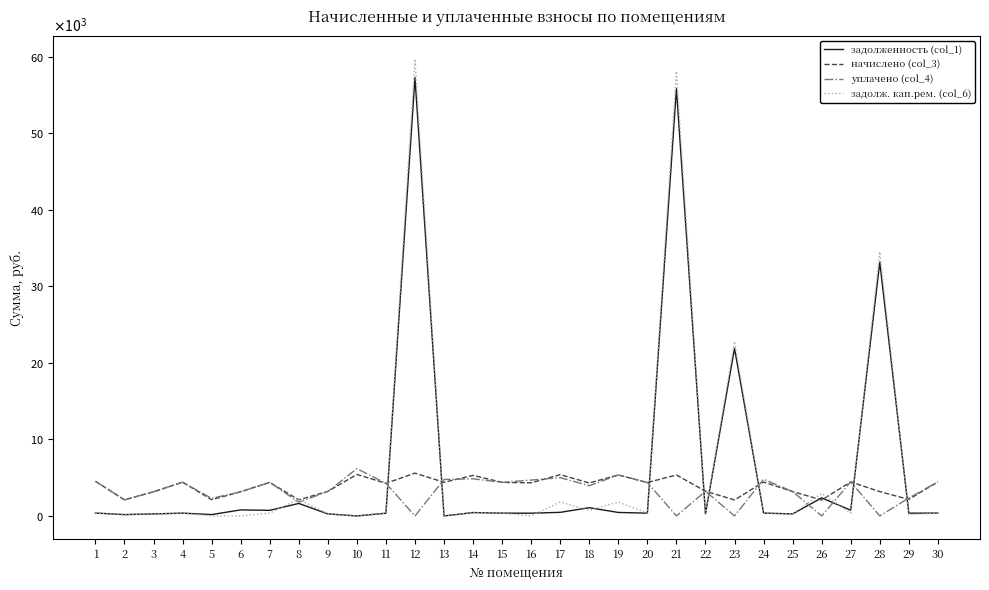

True or false: начислено (col_3) and задолженность (col_1) cross at least once.

True